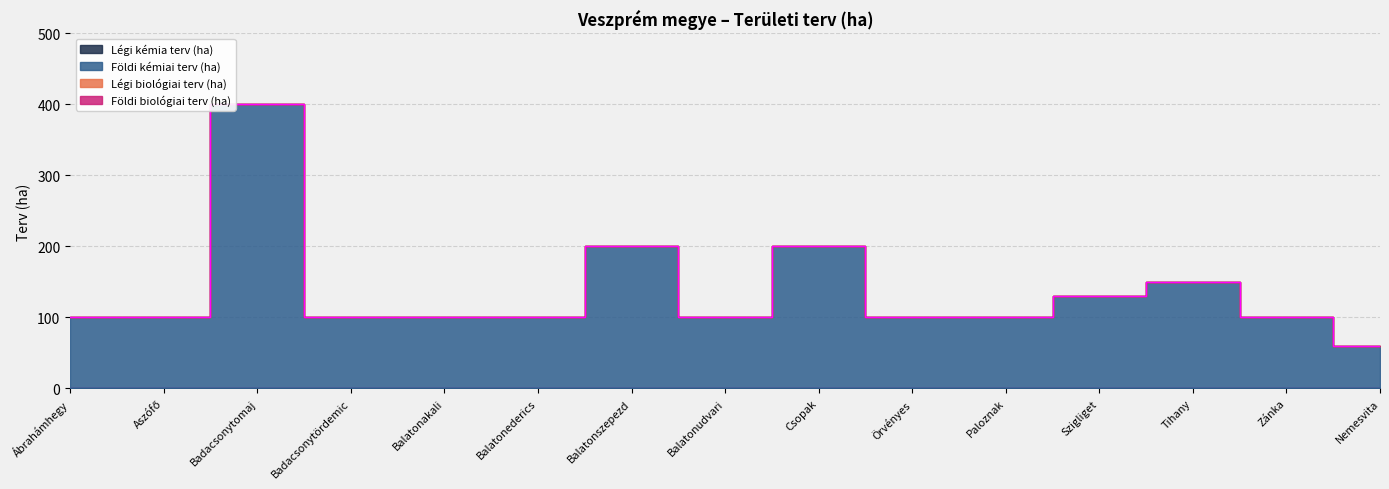

What is the total value across all series at Badacsonytomaj?

400